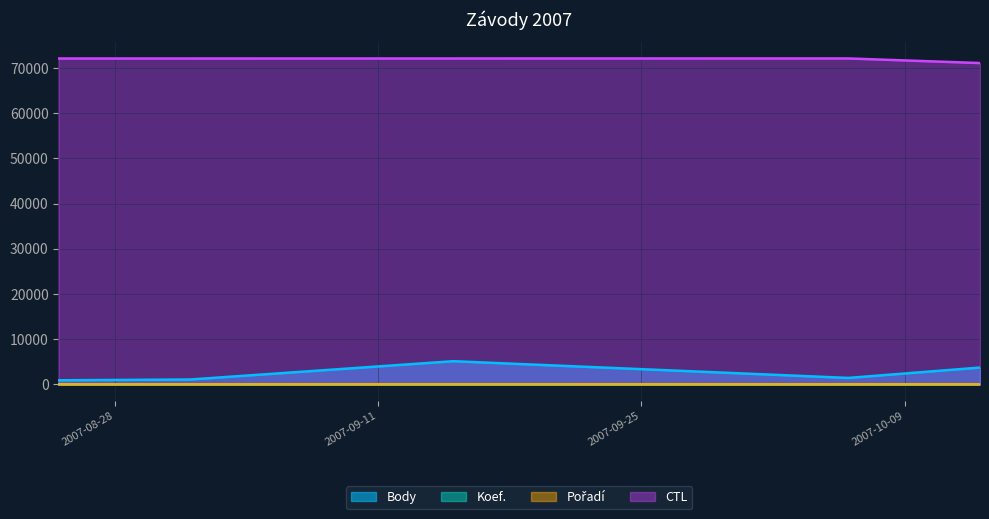

True or false: CTL and Body intersect in this chart.

False